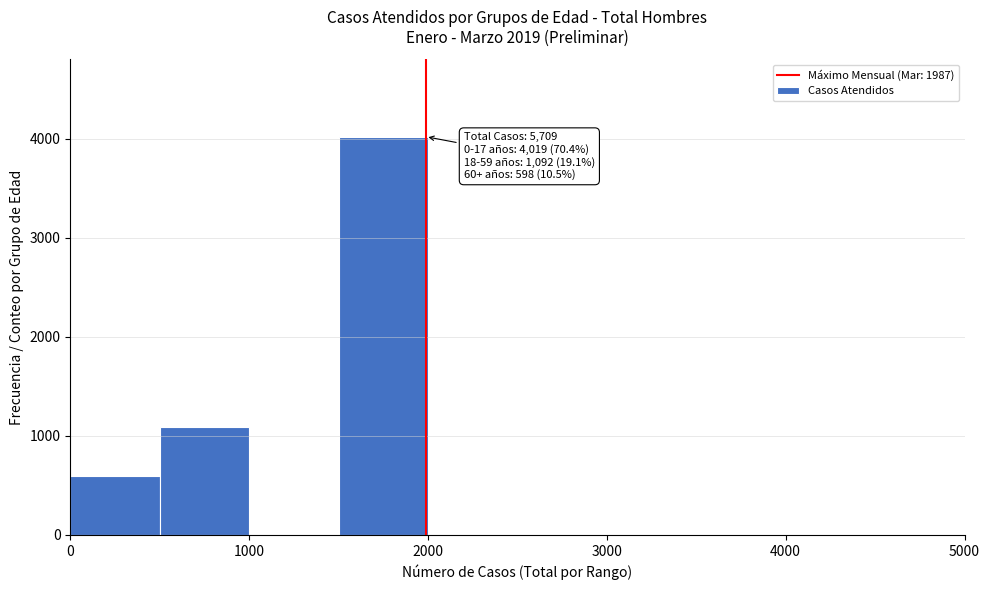

Over which range of the x-axis is the bar tallest?

1500 to 2000